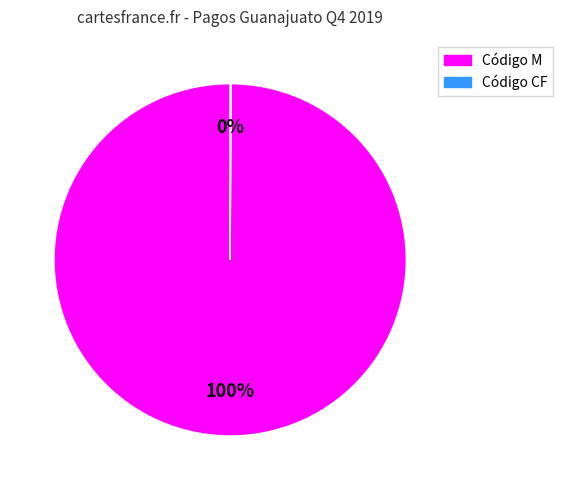

To the nearest percent, what is the average slice percentage?

50%